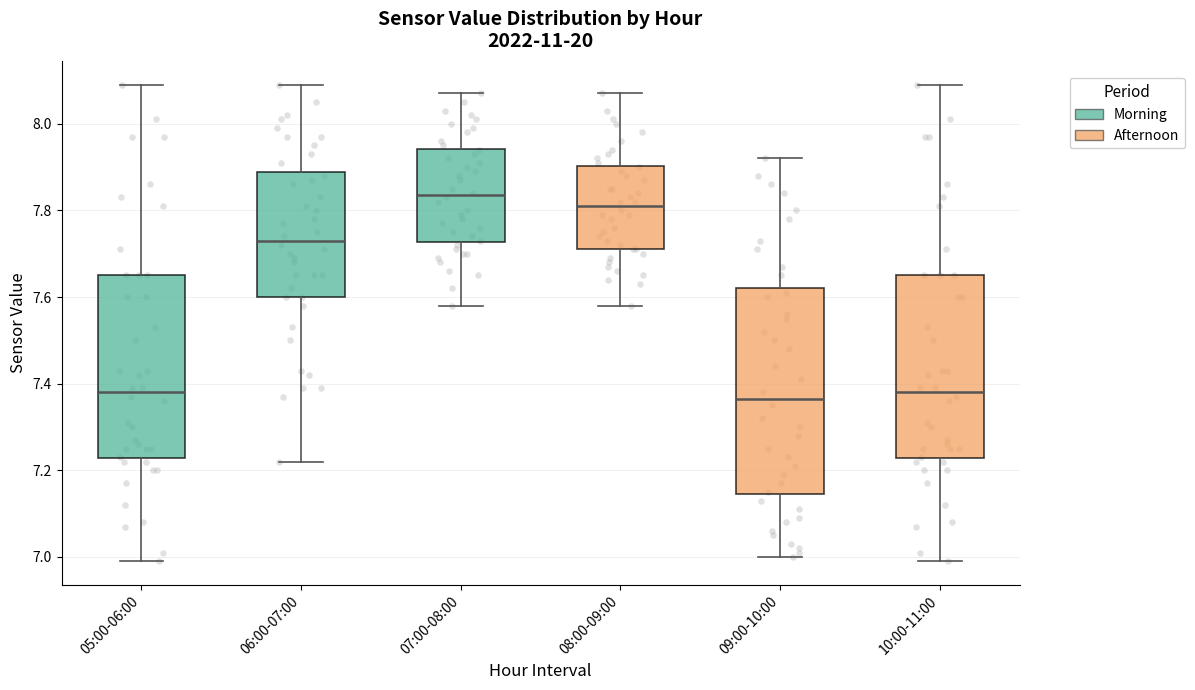

Reading left to right, transcribe this box plot: for each box, give where its median line is, the range the box spans, and where its two whiskers end, as read against the y-axis. The values are not printed on the chart, so give them approximately, as read against the axis.

05:00-06:00: median 7.38, box 7.22 to 7.66, whiskers 7.00 to 8.10
06:00-07:00: median 7.74, box 7.60 to 7.88, whiskers 7.22 to 8.10
07:00-08:00: median 7.84, box 7.72 to 7.94, whiskers 7.58 to 8.08
08:00-09:00: median 7.82, box 7.72 to 7.90, whiskers 7.58 to 8.08
09:00-10:00: median 7.36, box 7.14 to 7.62, whiskers 7.00 to 7.92
10:00-11:00: median 7.38, box 7.22 to 7.66, whiskers 7.00 to 8.10